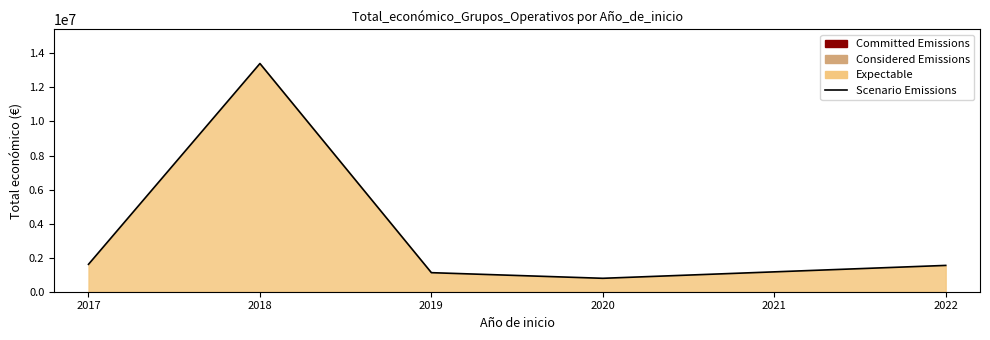

Is it true that the value at 2022 is 2395872?

False